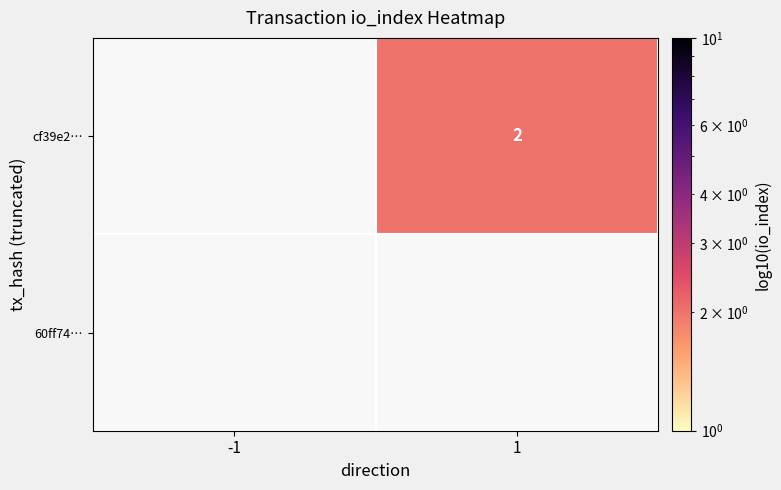

What is the approximate value of cf39e2… at 1?

2.0